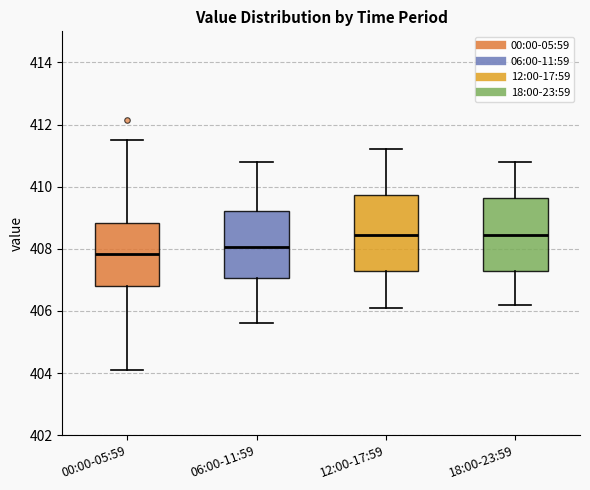

Where does the upper whisker of the box for 18:00-23:59 end on the y-axis? The values are not printed on the chart, so give them approximately, as read against the axis.

410.8